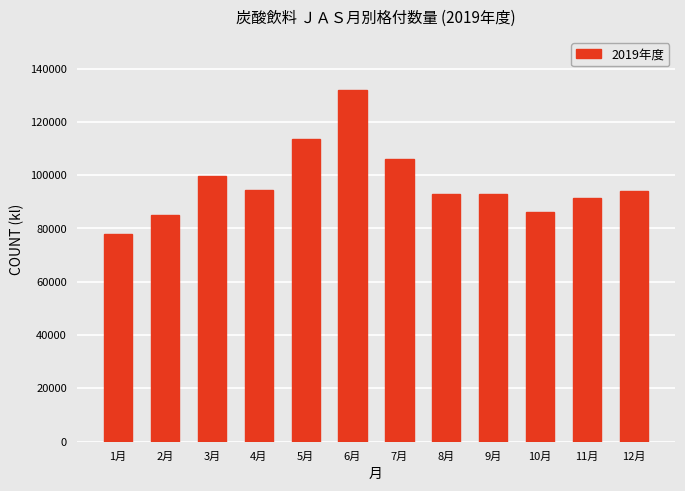

True or false: the data shows 86354 at 10月.

True